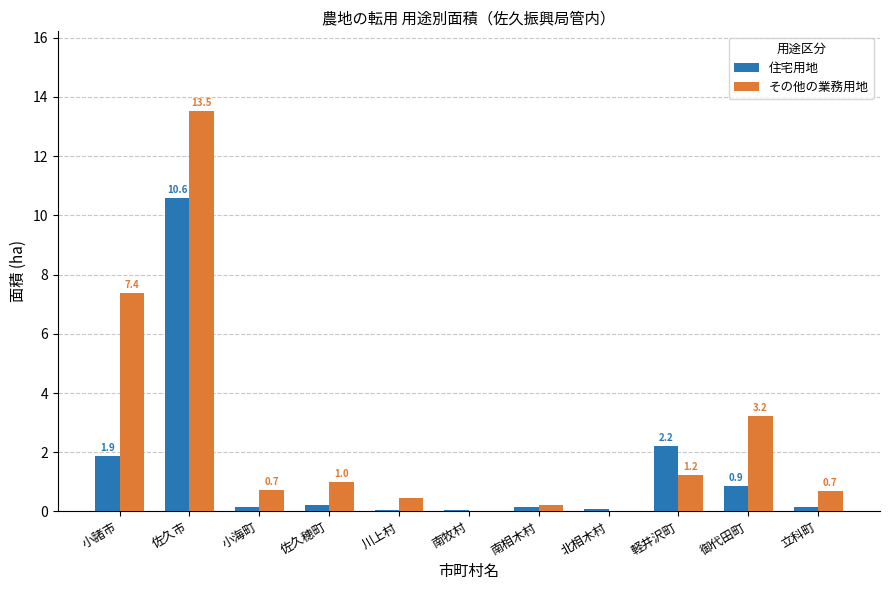

The その他の業務用地 series shows 20.9 at 佐久市. True or false?

False